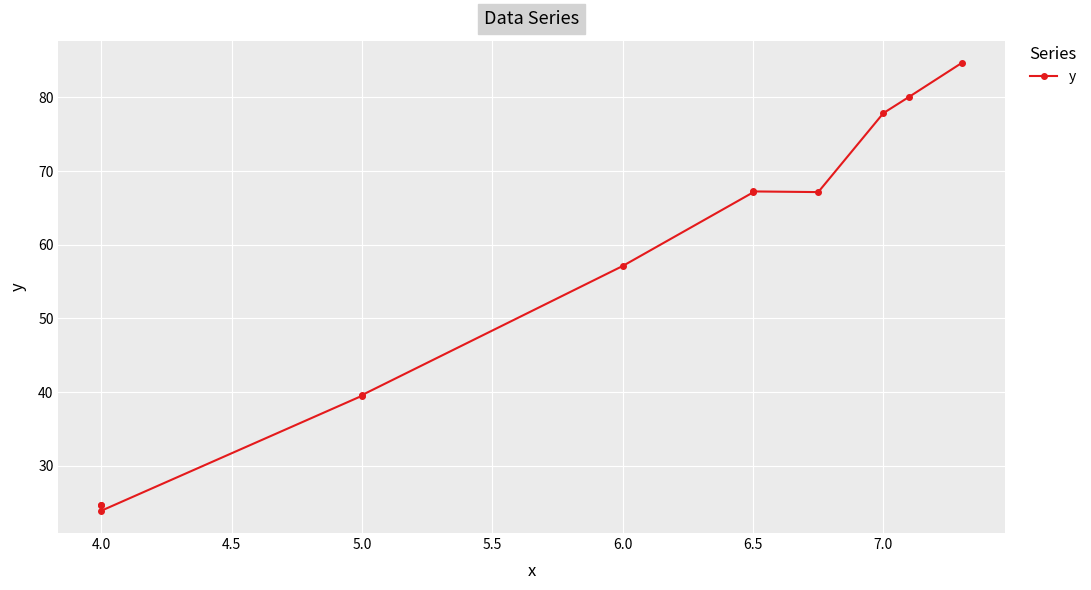

At which label is the value closest to 54?

6.0